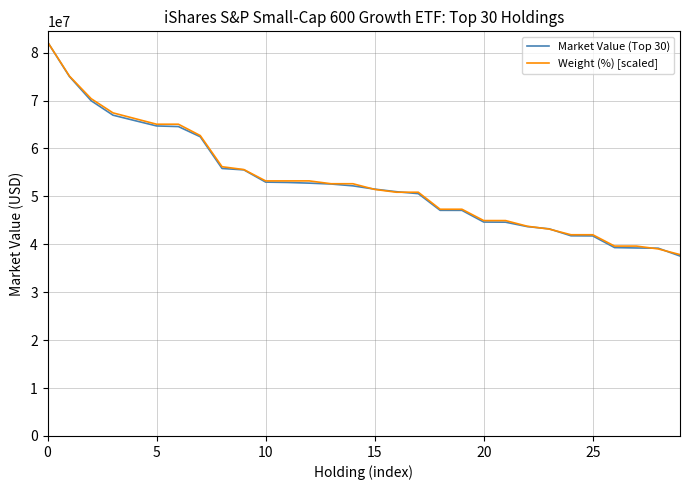

Does the chart have visible grid lines?

Yes